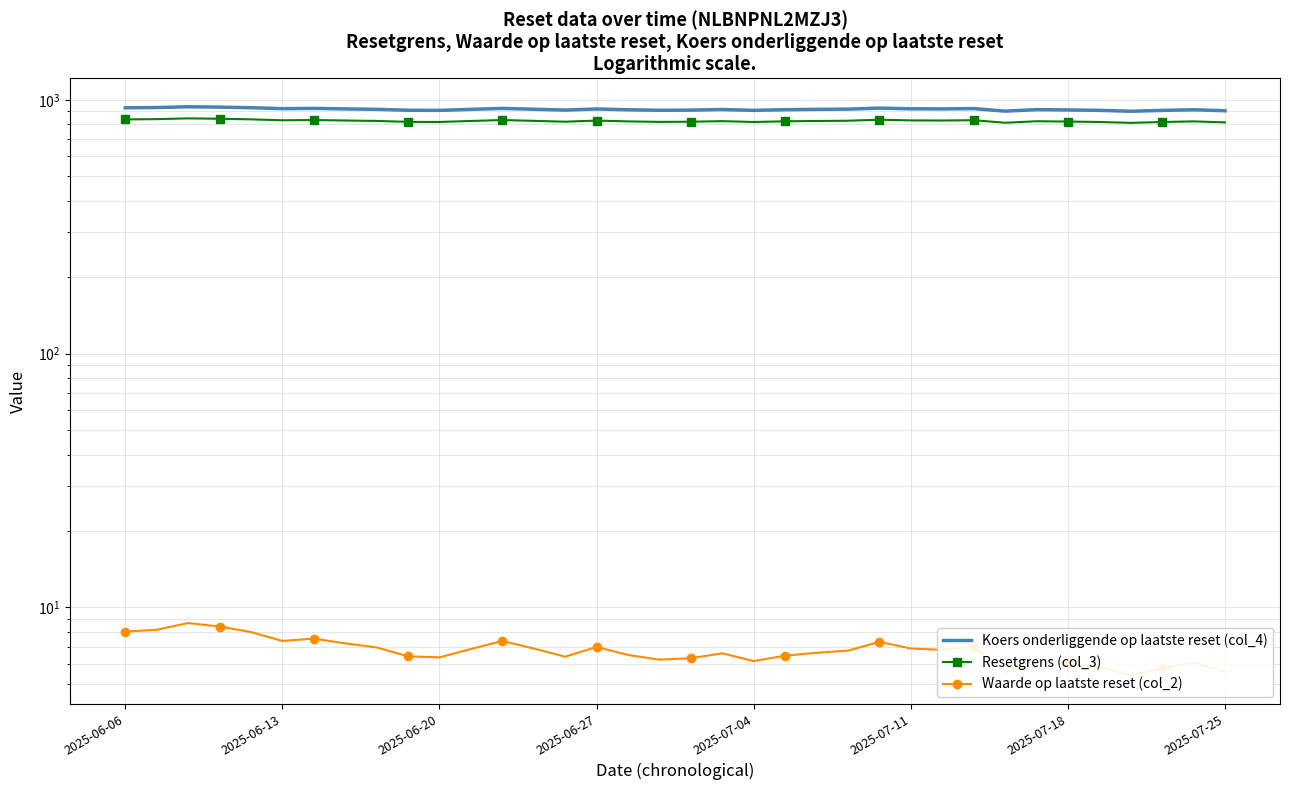

What is the minimum value shown in the chart?

5.4